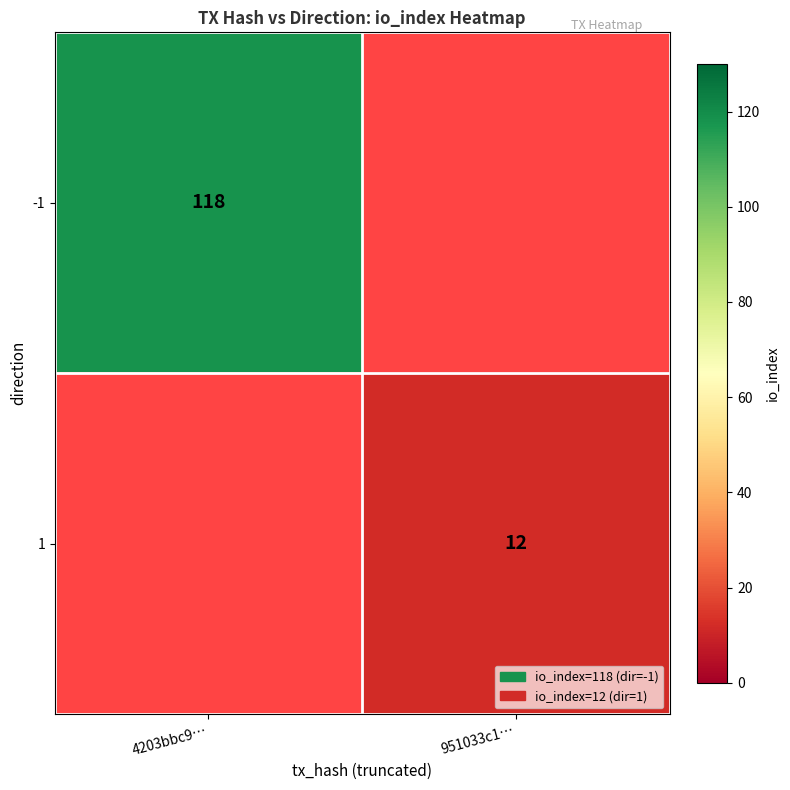

What is the maximum value shown in the chart?

118.0